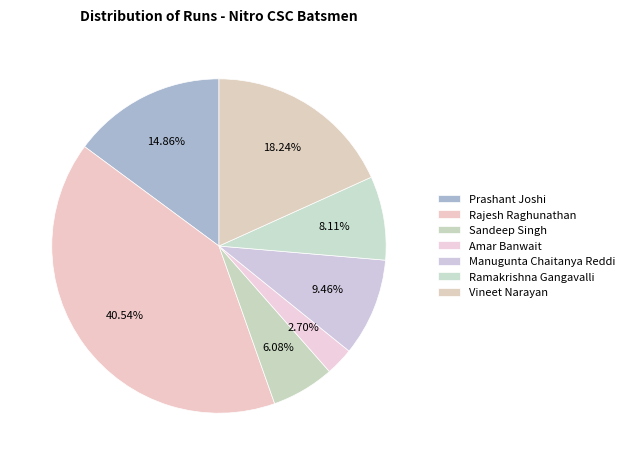

Count the number of slices in the pie.

7